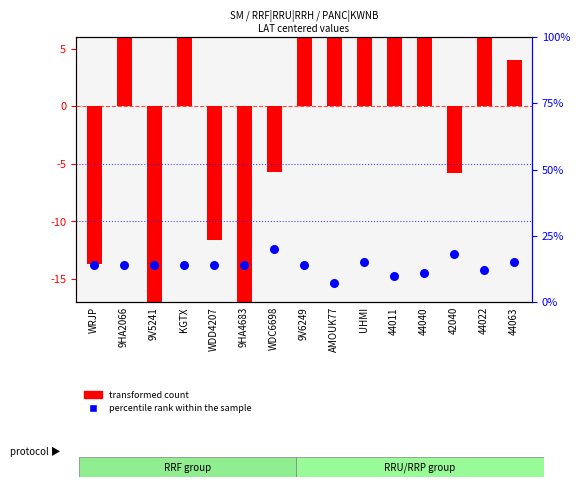

Between AMOUK77 and 44063, which is larger?

44063